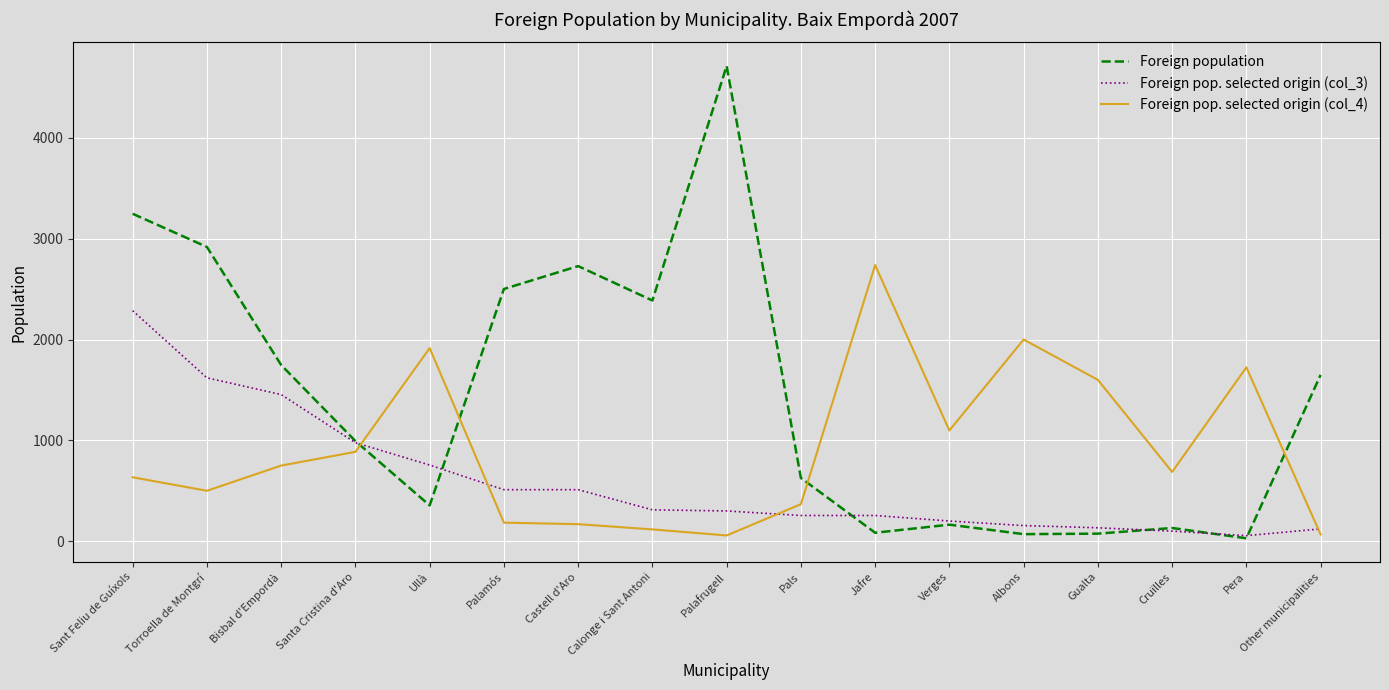

What position from the left is Gualta?

14